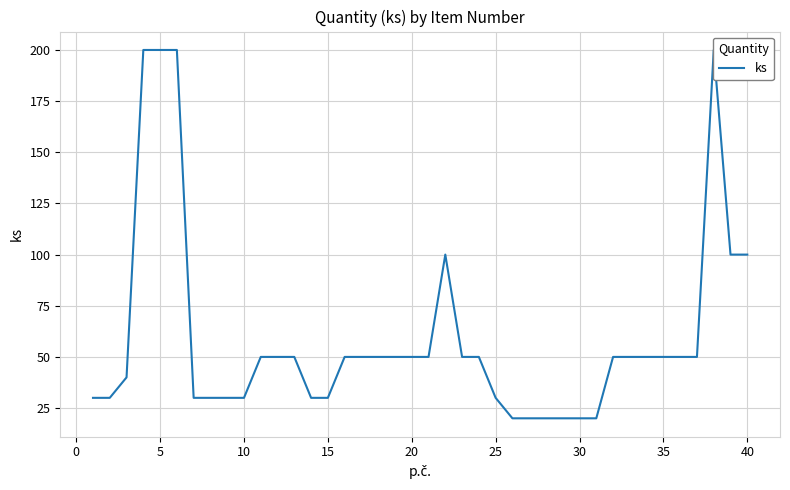

Is this an area chart (filled region under the line)?

No